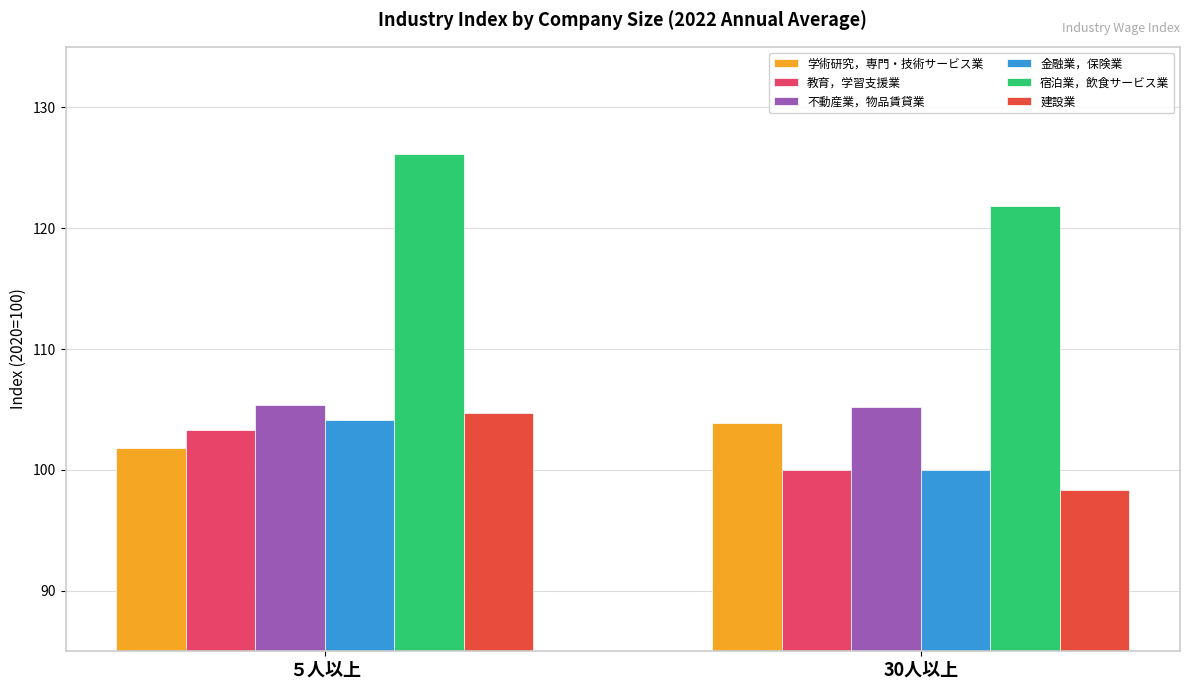

Which category has the highest value across all series?

５人以上